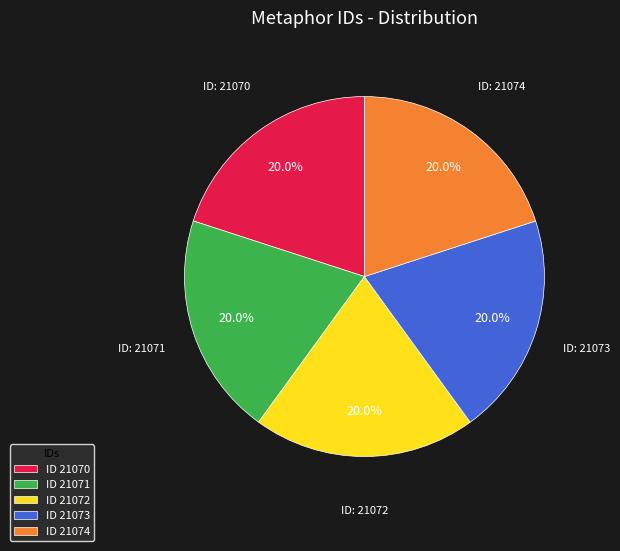

Count the number of slices in the pie.

5